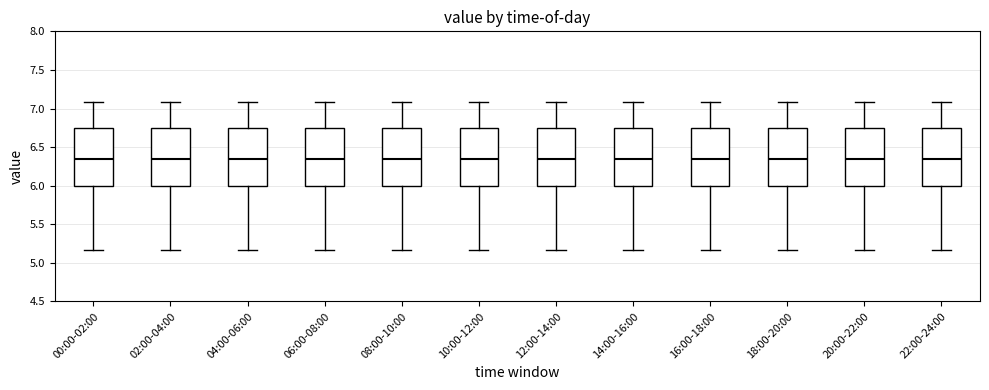

Where is the lower edge of the box for 20:00-22:00 on the y-axis? The values are not printed on the chart, so give them approximately, as read against the axis.

6.00